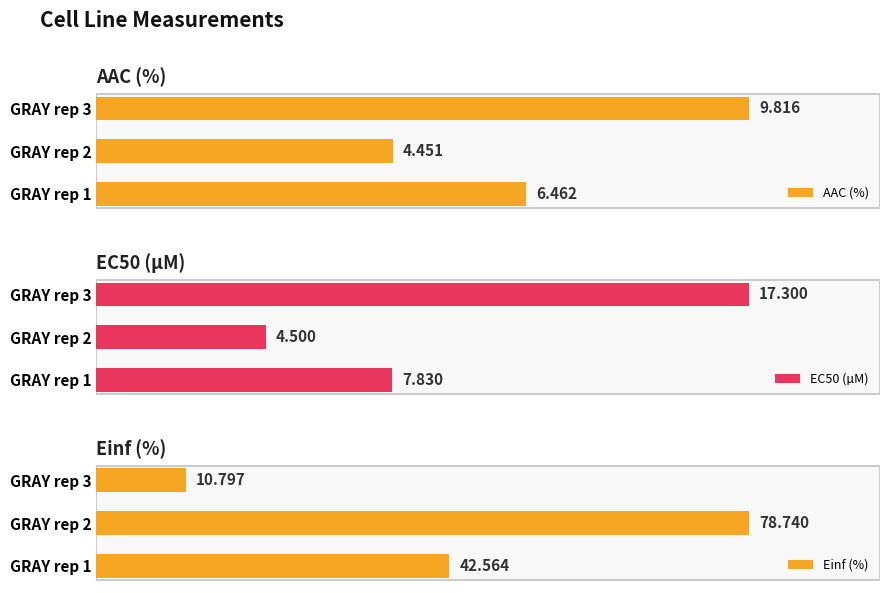

Which series changed the most between GRAY rep 1 and GRAY rep 3?

EC50 (µM)